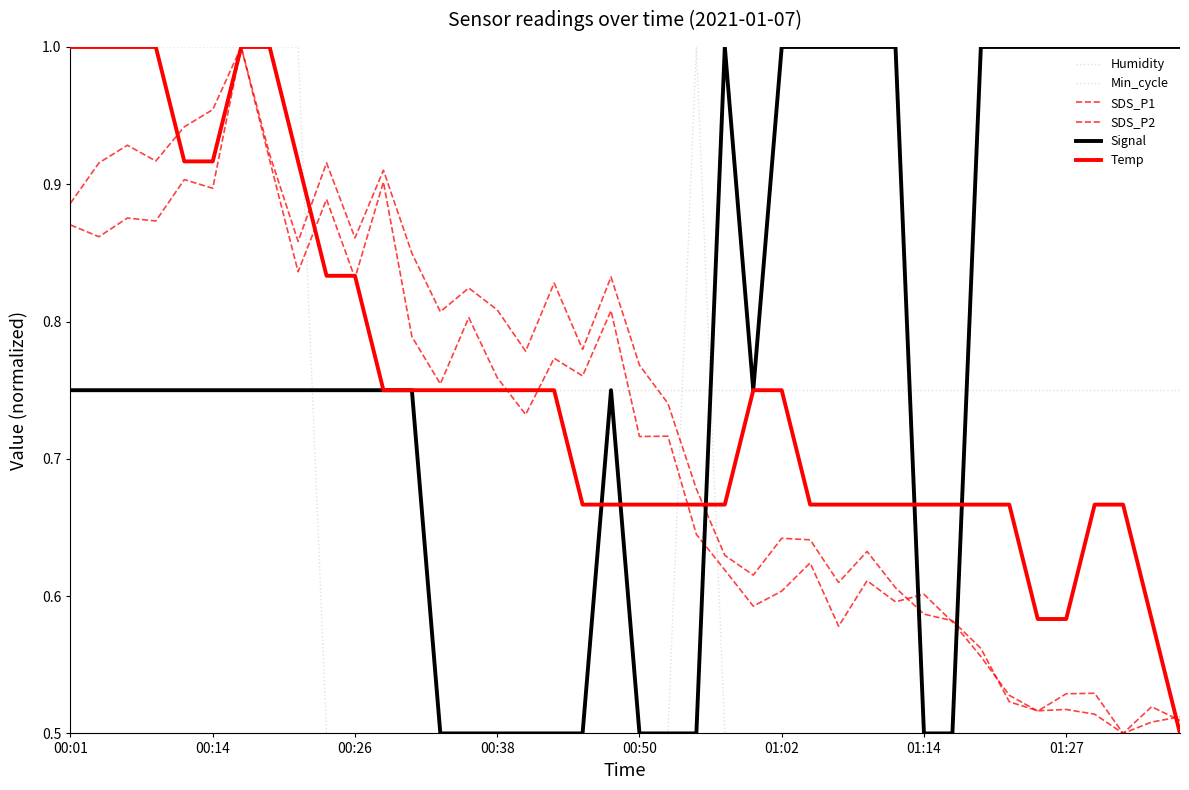

Reading left to right, extract all data points from this chart.

Humidity: 0.8	0.8	0.8	0.8	0.8	0.8	0.8	0.8	0.8	0.8	0.8	0.8	0.8	0.8	0.8	0.8	0.8	0.8	0.8	0.8	0.8	0.8	0.8	0.8	0.8	0.8	0.8	0.8	0.8	0.8	0.8	0.8	0.8	0.8	0.8	0.8	0.8	0.8	0.8	0.8
Min_cycle: 1.0	1.0	1.0	1.0	1.0	1.0	1.0	1.0	1.0	0.5	0.5	0.5	0.5	0.5	0.5	0.5	0.5	0.5	0.5	0.5	0.5	0.5	1.0	0.5	0.5	0.5	0.5	0.5	0.5	0.5	0.5	0.5	0.5	0.5	0.5	0.5	0.5	0.5	0.5	0.5
SDS_P1: 0.9	0.9	0.9	0.9	0.9	0.9	1.0	0.9	0.8	0.9	0.8	0.9	0.8	0.8	0.8	0.8	0.7	0.8	0.8	0.8	0.7	0.7	0.6	0.6	0.6	0.6	0.6	0.6	0.6	0.6	0.6	0.6	0.6	0.5	0.5	0.5	0.5	0.5	0.5	0.5
SDS_P2: 0.9	0.9	0.9	0.9	0.9	1.0	1.0	0.9	0.9	0.9	0.9	0.9	0.8	0.8	0.8	0.8	0.8	0.8	0.8	0.8	0.8	0.7	0.7	0.6	0.6	0.6	0.6	0.6	0.6	0.6	0.6	0.6	0.6	0.5	0.5	0.5	0.5	0.5	0.5	0.5
Signal: 0.8	0.8	0.8	0.8	0.8	0.8	0.8	0.8	0.8	0.8	0.8	0.8	0.8	0.5	0.5	0.5	0.5	0.5	0.5	0.8	0.5	0.5	0.5	1.0	0.8	1.0	1.0	1.0	1.0	1.0	0.5	0.5	1.0	1.0	1.0	1.0	1.0	1.0	1.0	1.0
Temp: 1.0	1.0	1.0	1.0	0.9	0.9	1.0	1.0	0.9	0.8	0.8	0.8	0.8	0.8	0.8	0.8	0.8	0.8	0.7	0.7	0.7	0.7	0.7	0.7	0.8	0.8	0.7	0.7	0.7	0.7	0.7	0.7	0.7	0.7	0.6	0.6	0.7	0.7	0.6	0.5